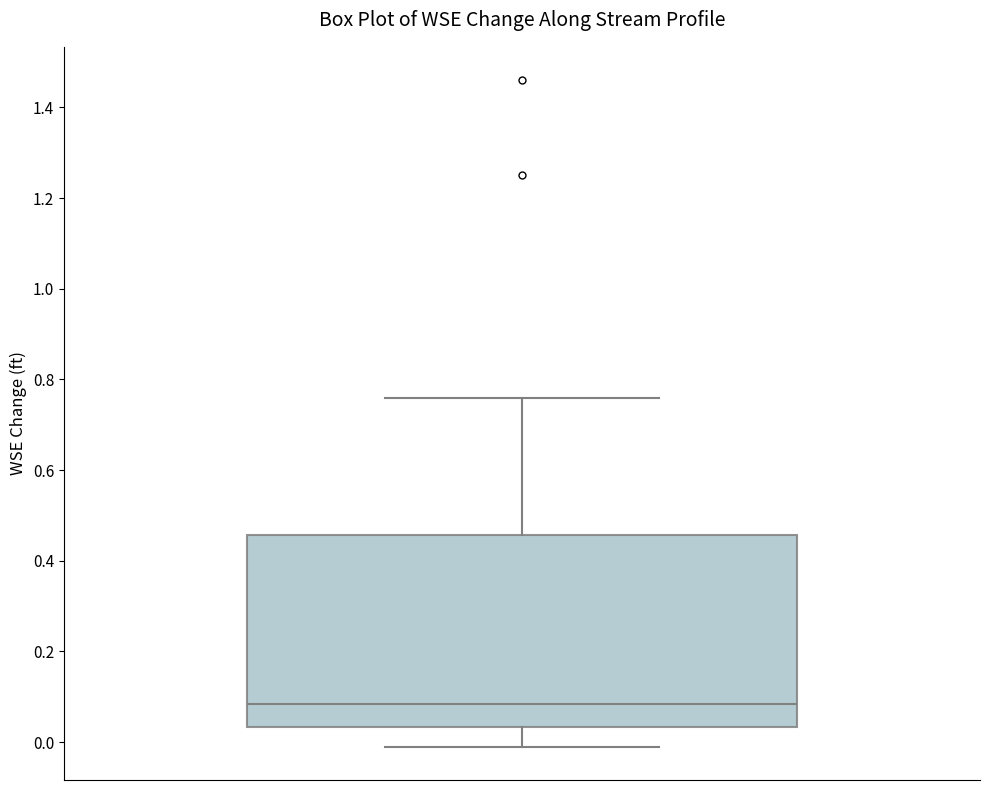

Read this box plot against the y-axis: the position of the median line, the range covered by the box, and the ends of both whiskers. The values are not printed on the chart, so give them approximately, as read against the axis.

median 0.08, box 0.04 to 0.46, whiskers 0.00 to 0.76